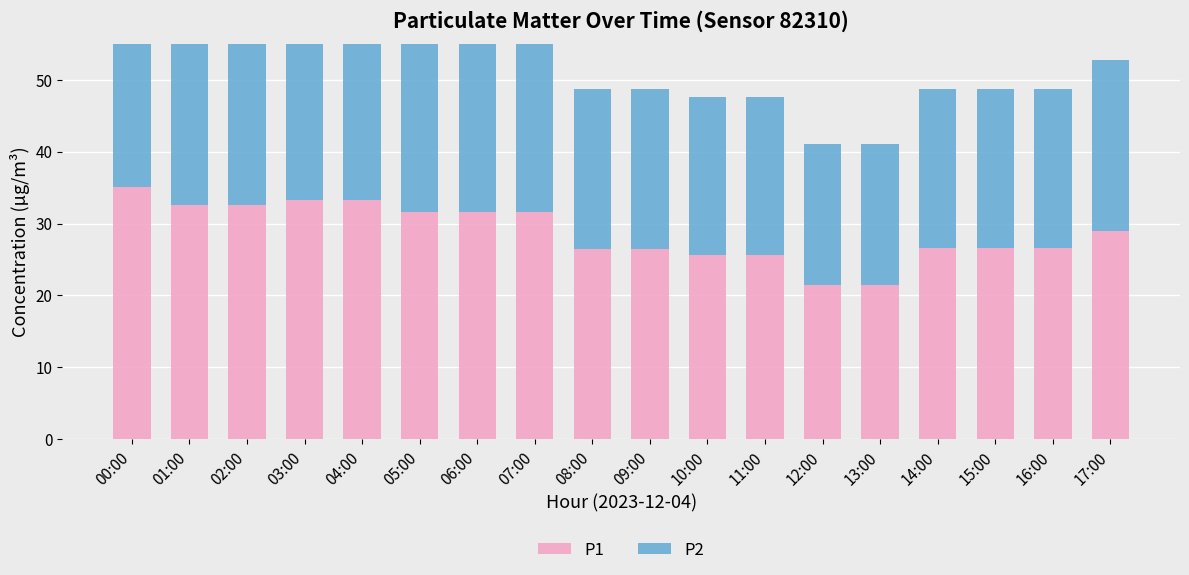

Reading right to left, what are all the values shown in this chart?

P1: 28.9	26.5	26.5	26.5	21.4	21.4	25.6	25.6	26.4	26.4	31.6	31.6	31.6	33.3	33.3	32.5	32.5	35.0
P2: 23.8	22.2	22.2	22.2	19.6	19.6	22.0	22.0	22.2	22.2	25.1	25.1	25.1	25.4	25.4	24.9	24.9	26.5